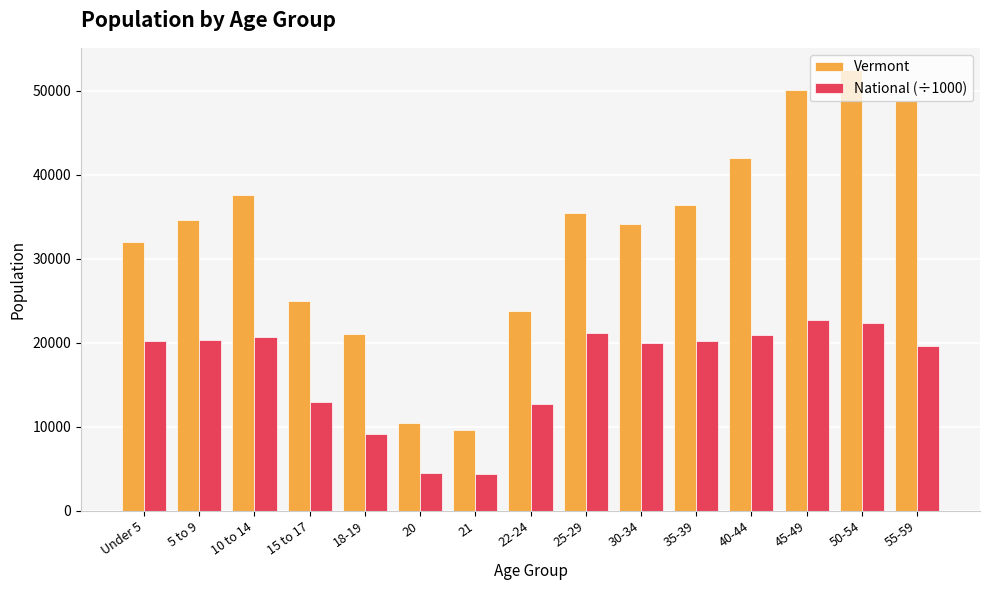

What is the difference between the Vermont values at 40-44 and 21?

32350.0